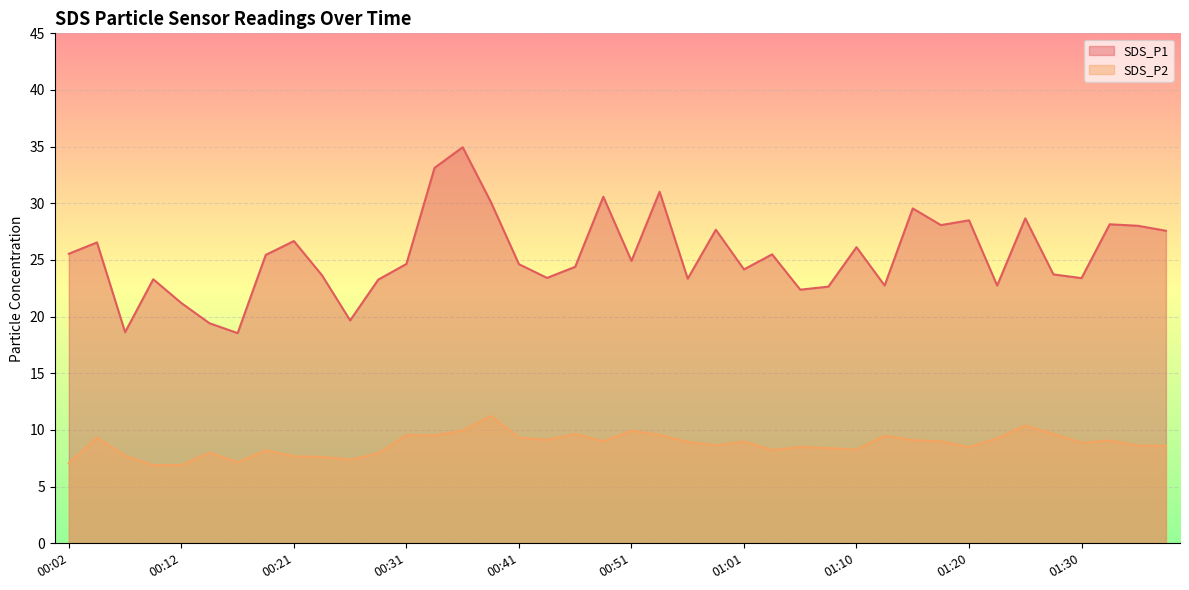

What is the difference between the second highest and second lowest values in the SDS_P1 series?

14.5